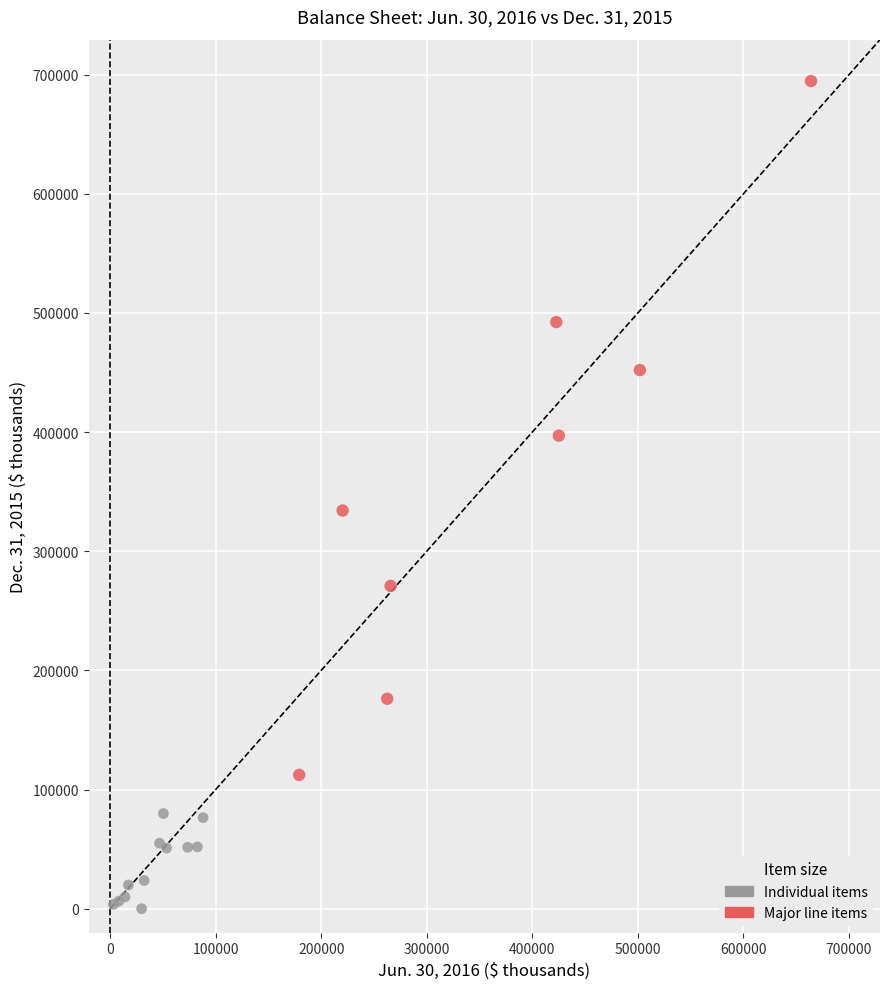

Which series has the largest Y range (max minus min)?

Major line items